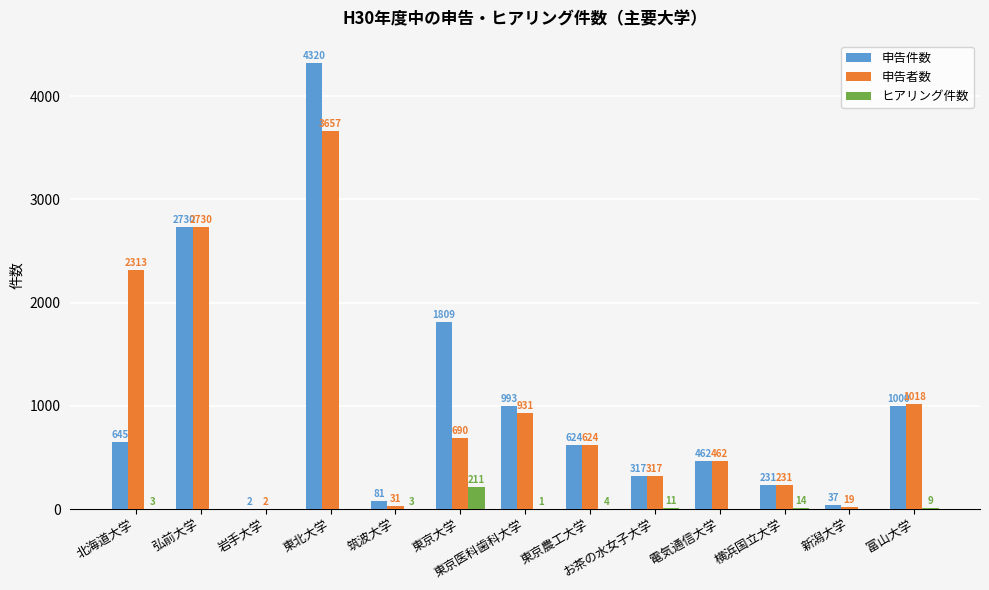

Which series changed the most between 電気通信大学 and 富山大学?

申告者数